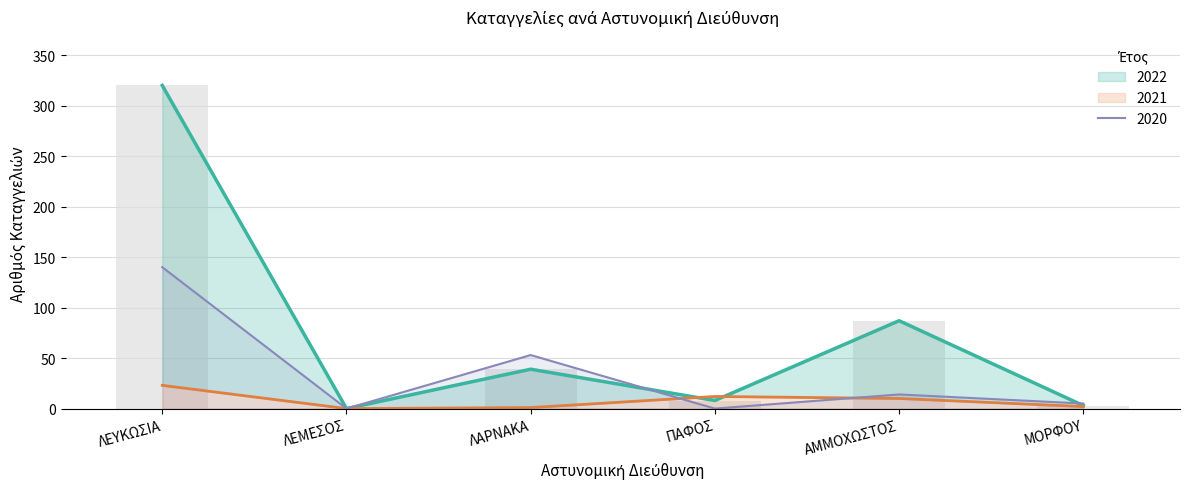

At which category is the sum across all series the highest?

ΛΕΥΚΩΣΙΑ